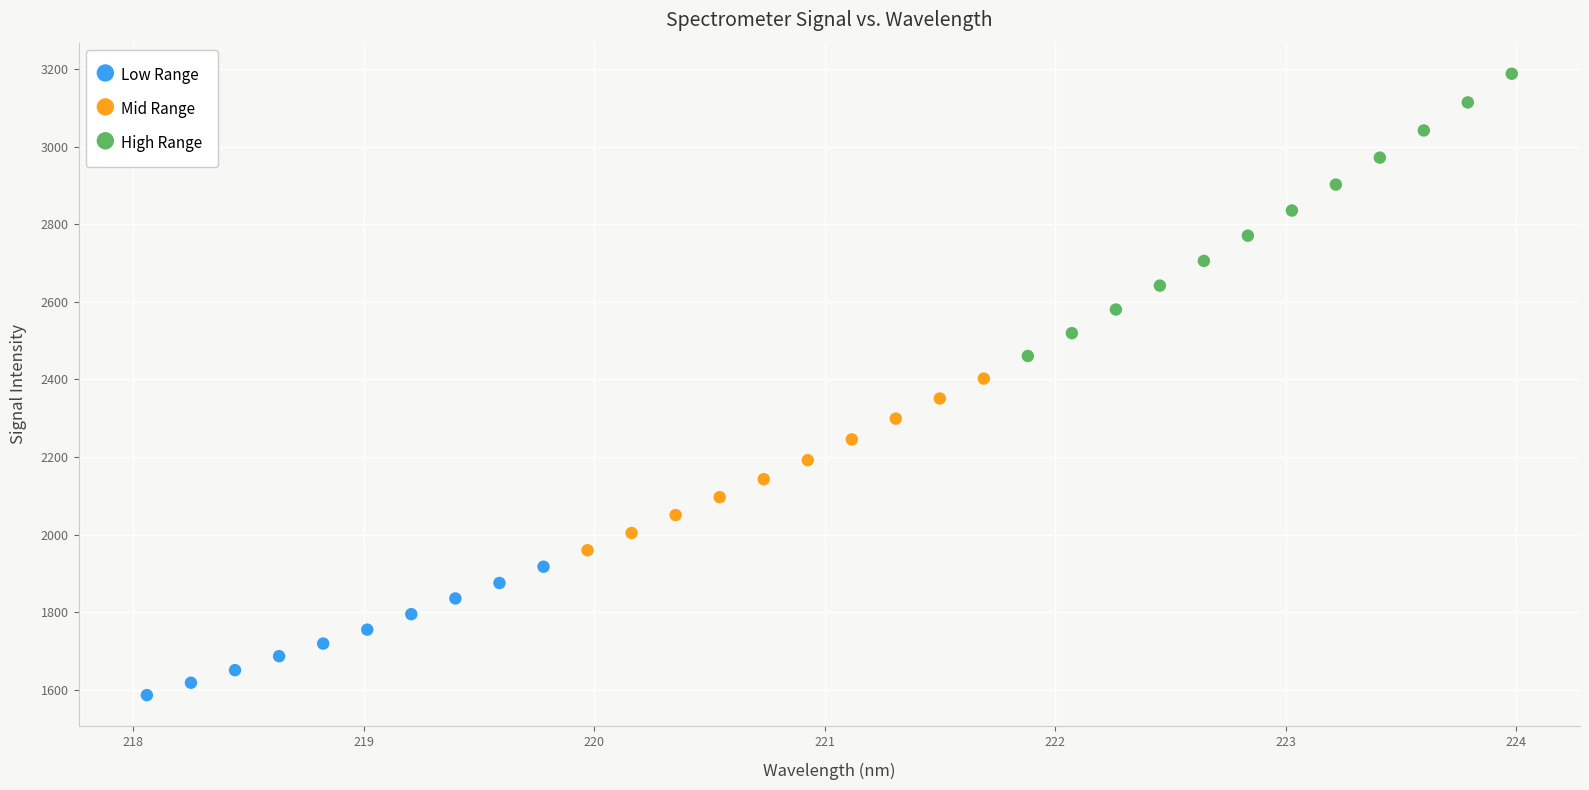

Which series contains the highest Y value?

High Range